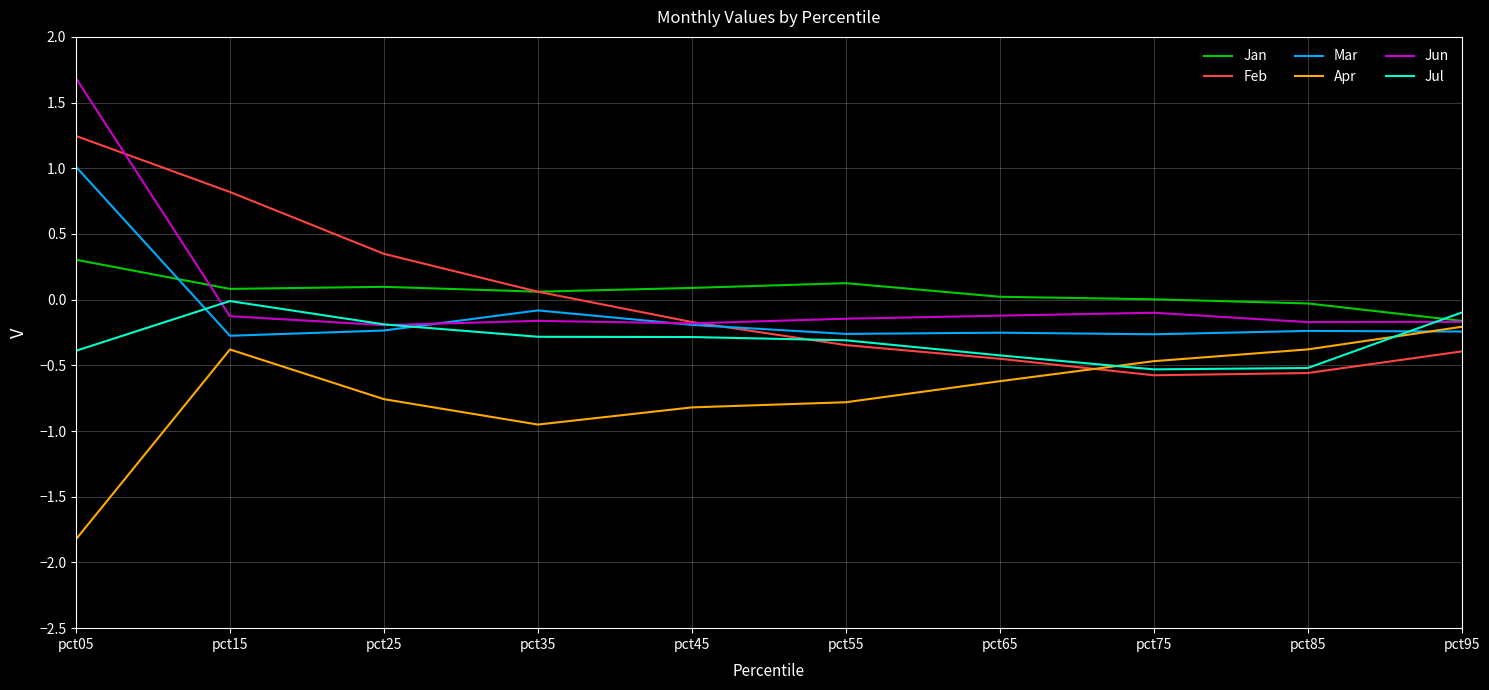

At which category does the chart reach its peak across all series?

pct05